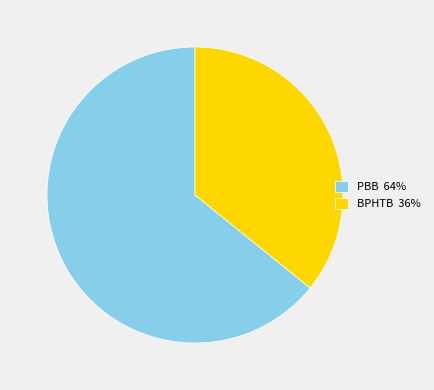

Count the number of slices in the pie.

2